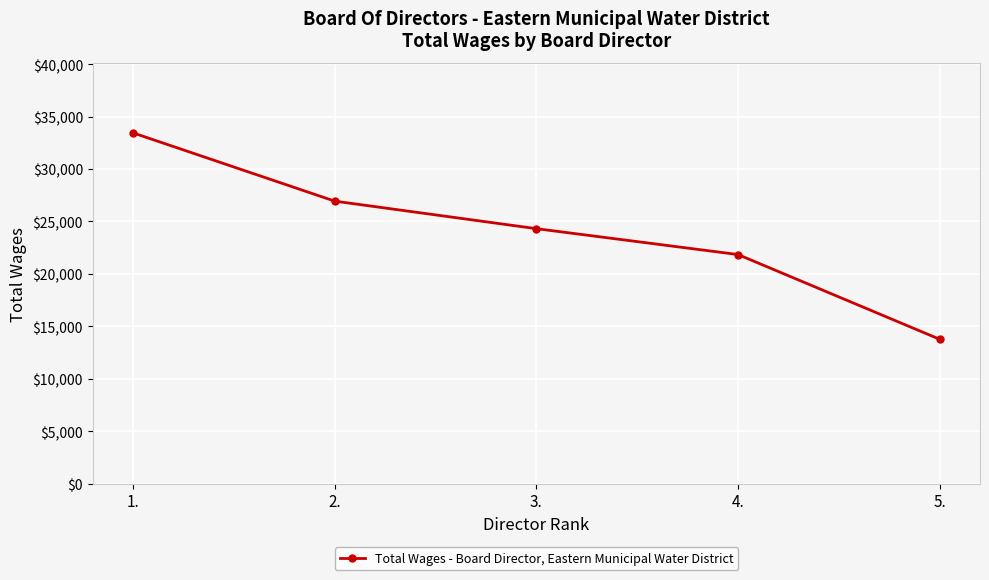

At which label does the data first exceed 24310?

1.